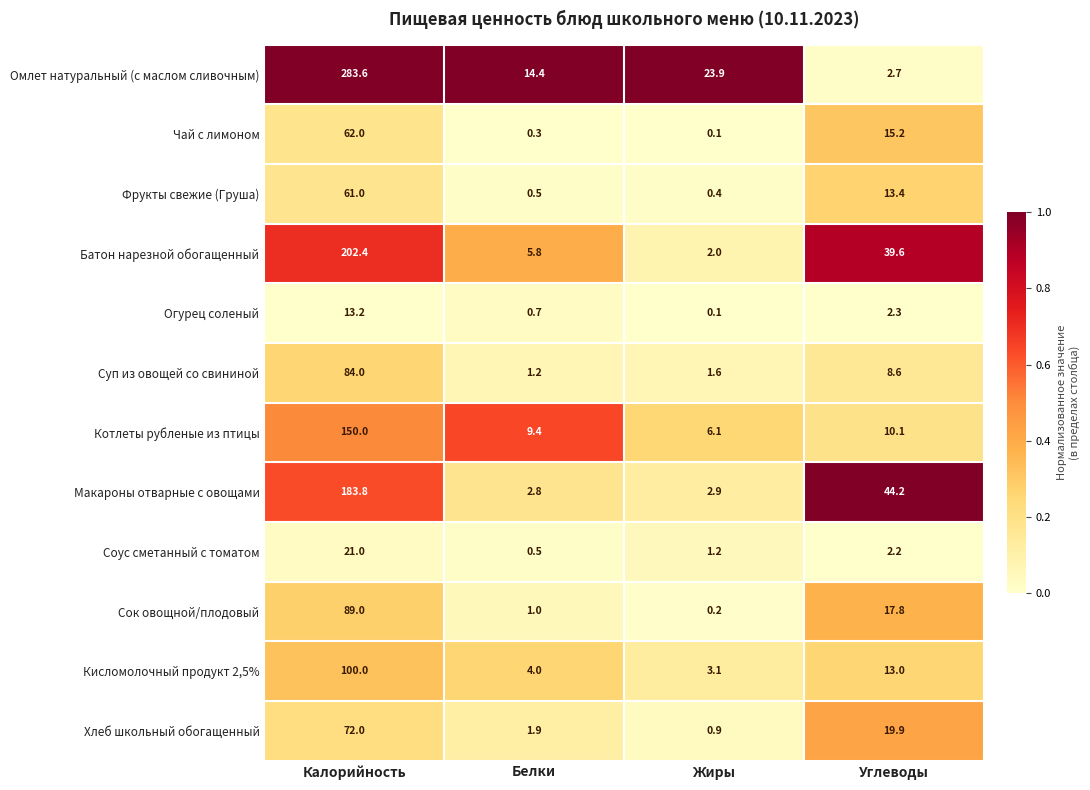

Is the value of Хлеб школьный обогащенный at Углеводы greater than the value of Огурец соленый at Калорийность?

Yes